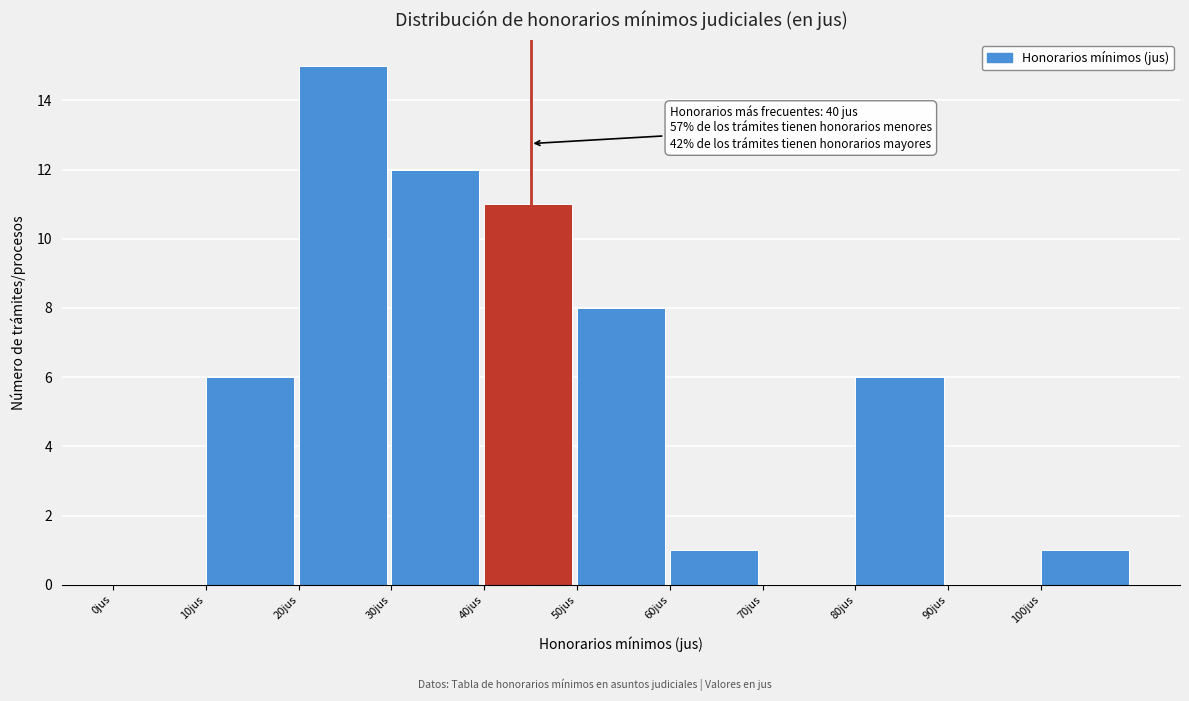

Which range on the x-axis has the tallest bar?

20 to 30